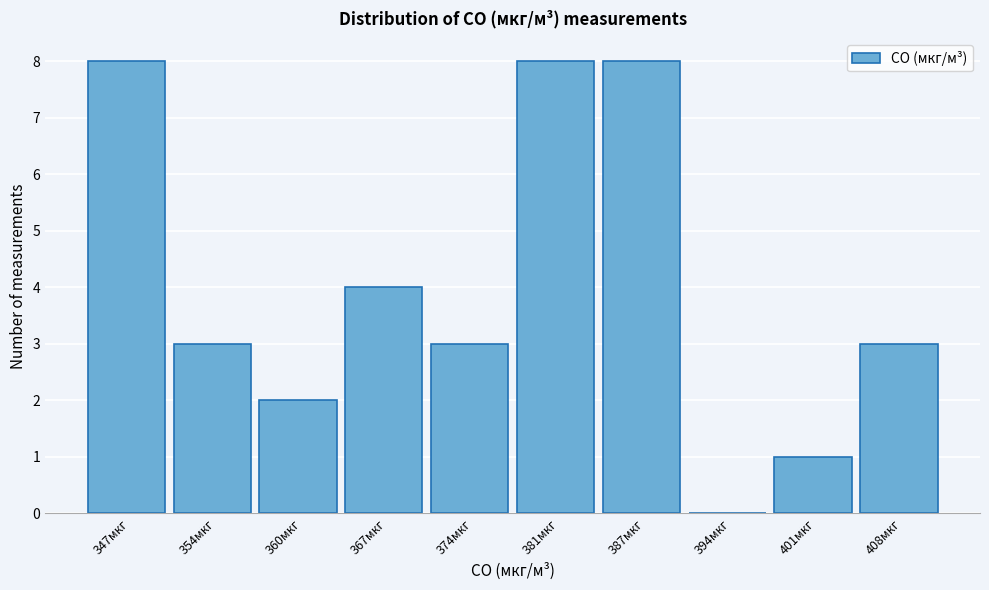

Reading left to right, list all the values displayed in this chart.

347мкг=8	354мкг=3	360мкг=2	367мкг=4	374мкг=3	381мкг=8	387мкг=8	394мкг=0	401мкг=1	408мкг=3